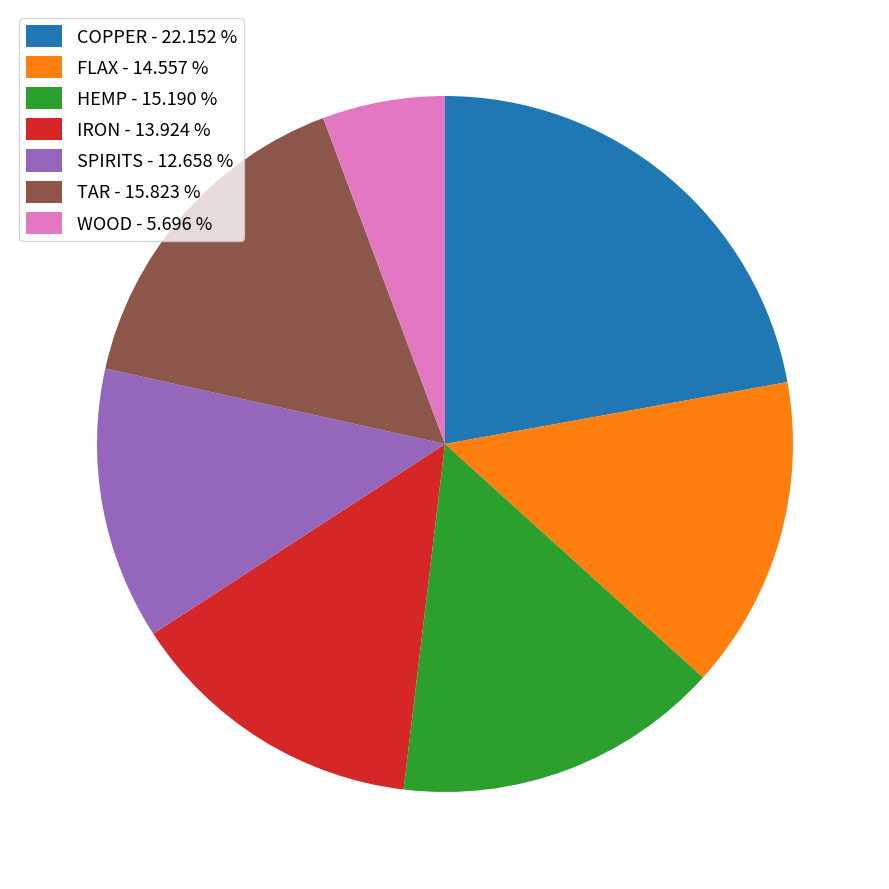

Is the sum of SPIRITS - 12.658 % and COPPER - 22.152 % greater than half?

No